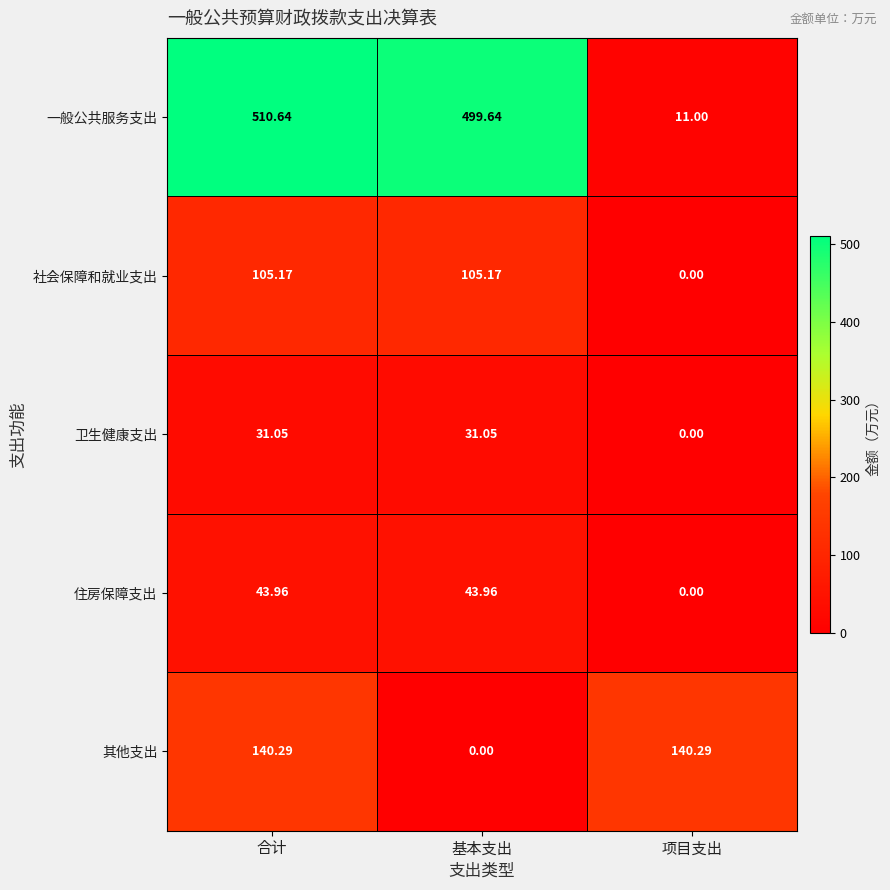

Where is 住房保障支出 nearest to the value 21?

项目支出